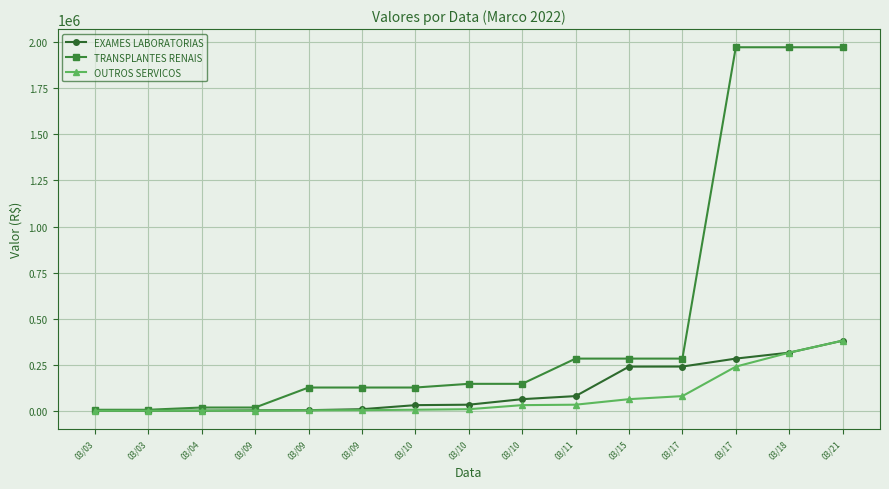

What is the approximate value of OUTROS SERVICOS at 03/10?

6086.5